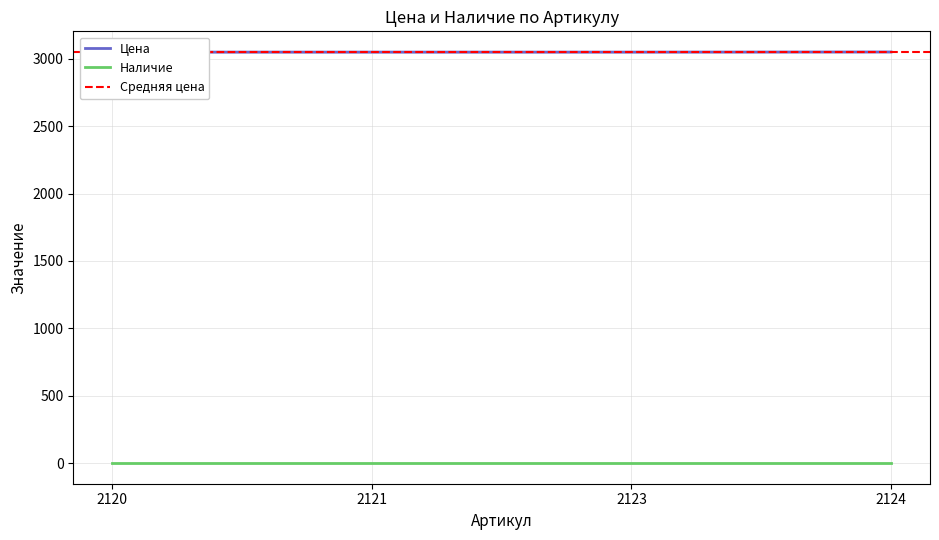

Reading left to right, extract all data points from this chart.

3050	3050	3050	3051